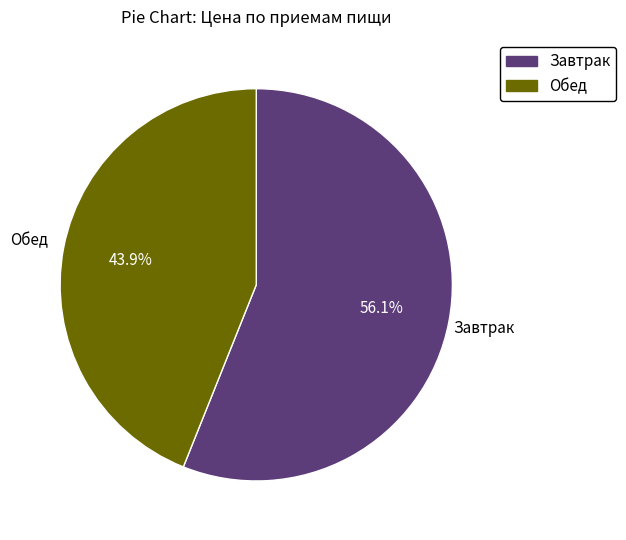

What is the total percentage of Обед and Завтрак?

100.0%